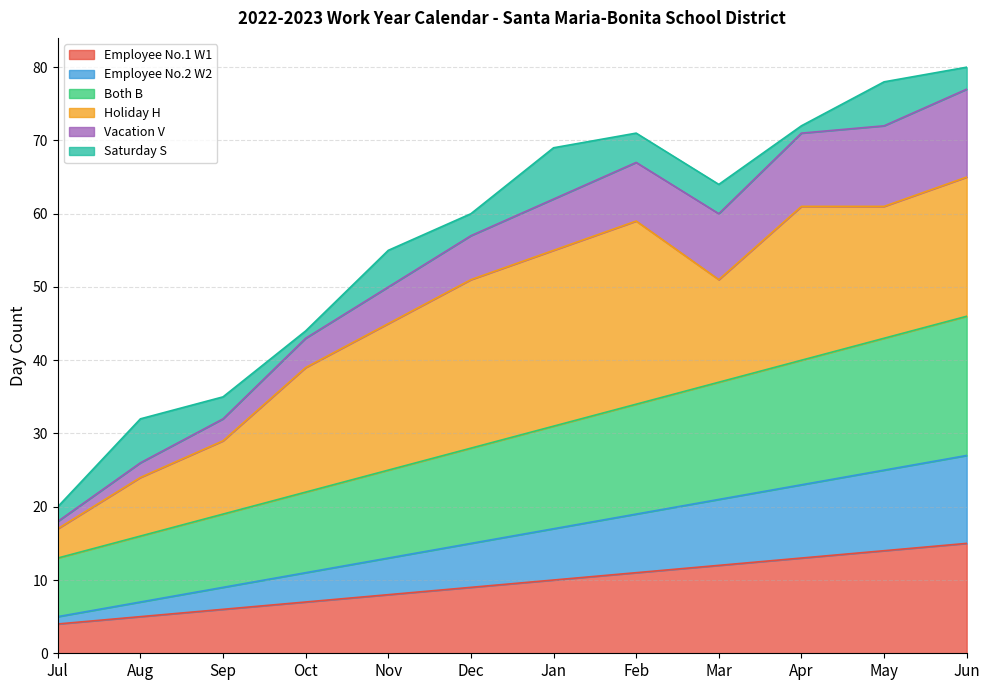

Does the chart display data point markers on the line(s)?

No